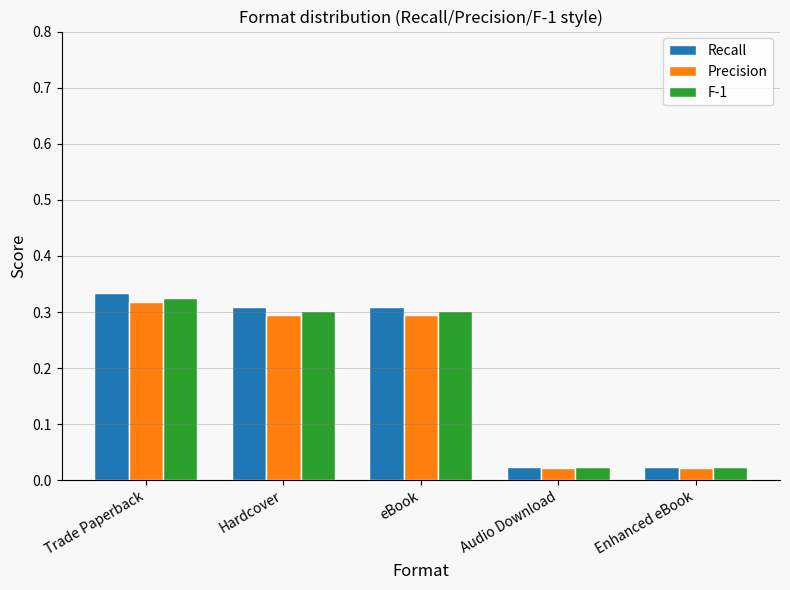

Which category has the highest value in the Recall series?

Trade Paperback